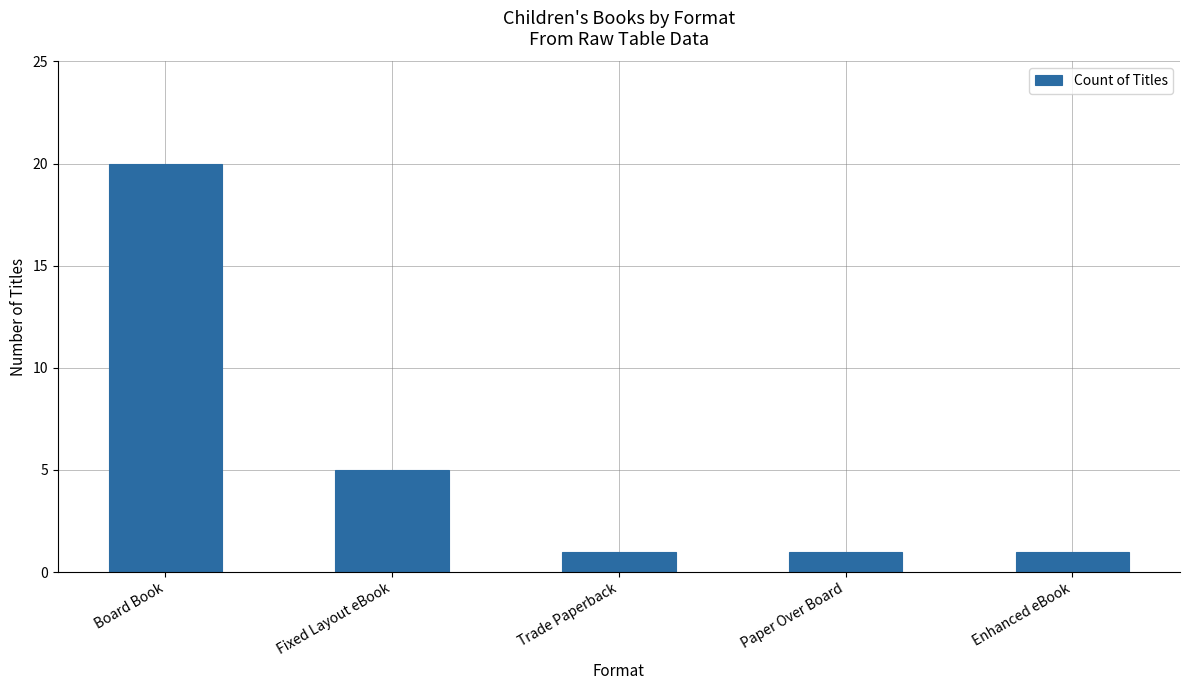

How many values are between 1 and 5?

4